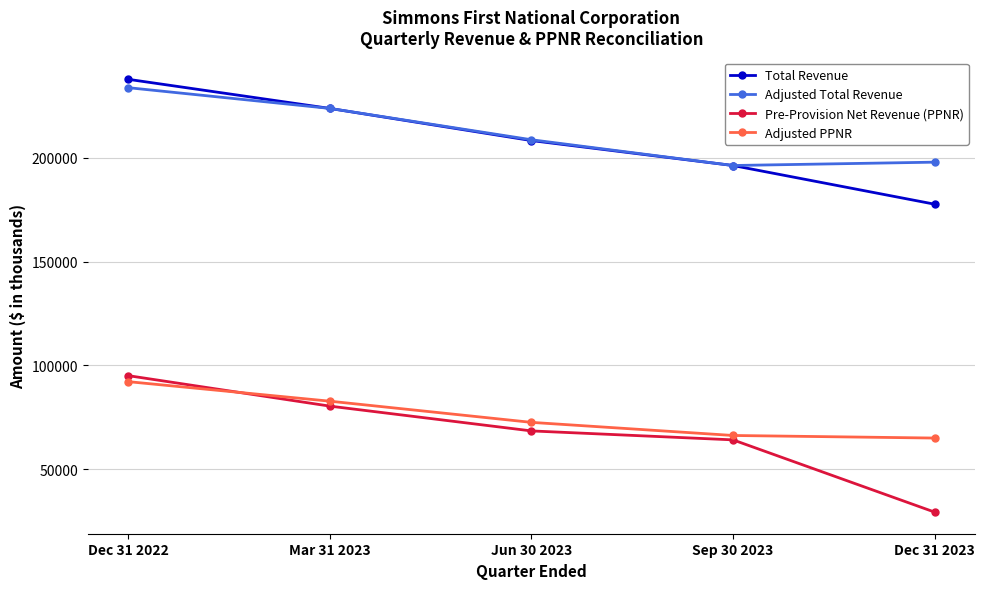

Does the chart display data point markers on the line(s)?

Yes